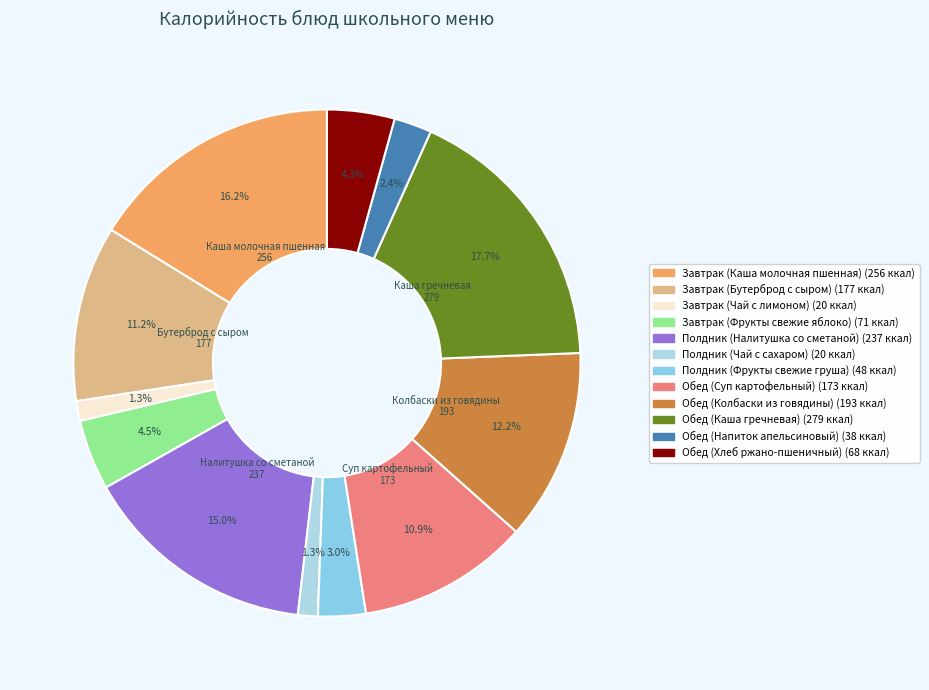

To the nearest percent, what is the combined percentage of Полдник (Фрукты свежие груша) and Обед (Суп картофельный)?

14%